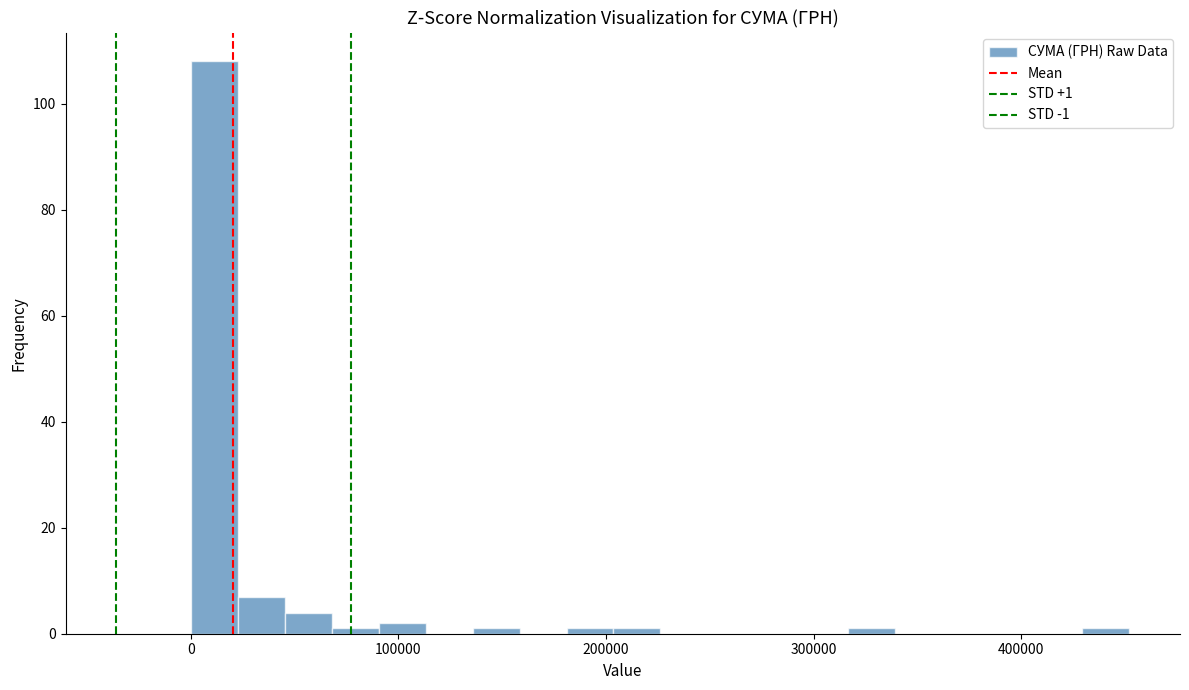

Around what value on the x-axis is the tallest bar? Give the approximate position of its centre, as read against the axis.

10000